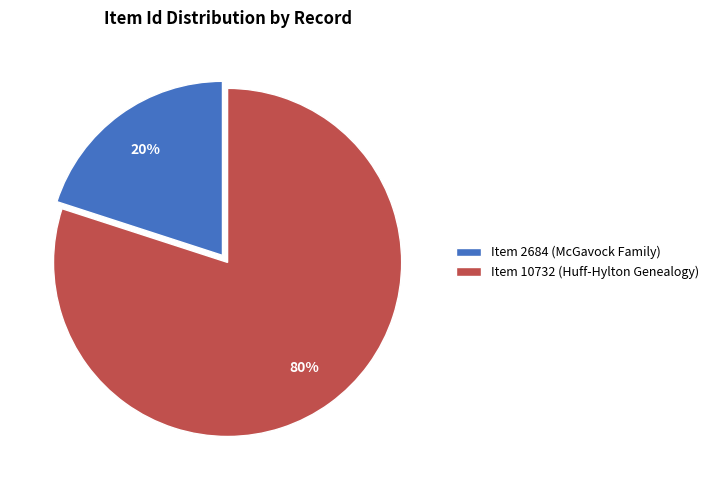

Count the number of slices in the pie.

2